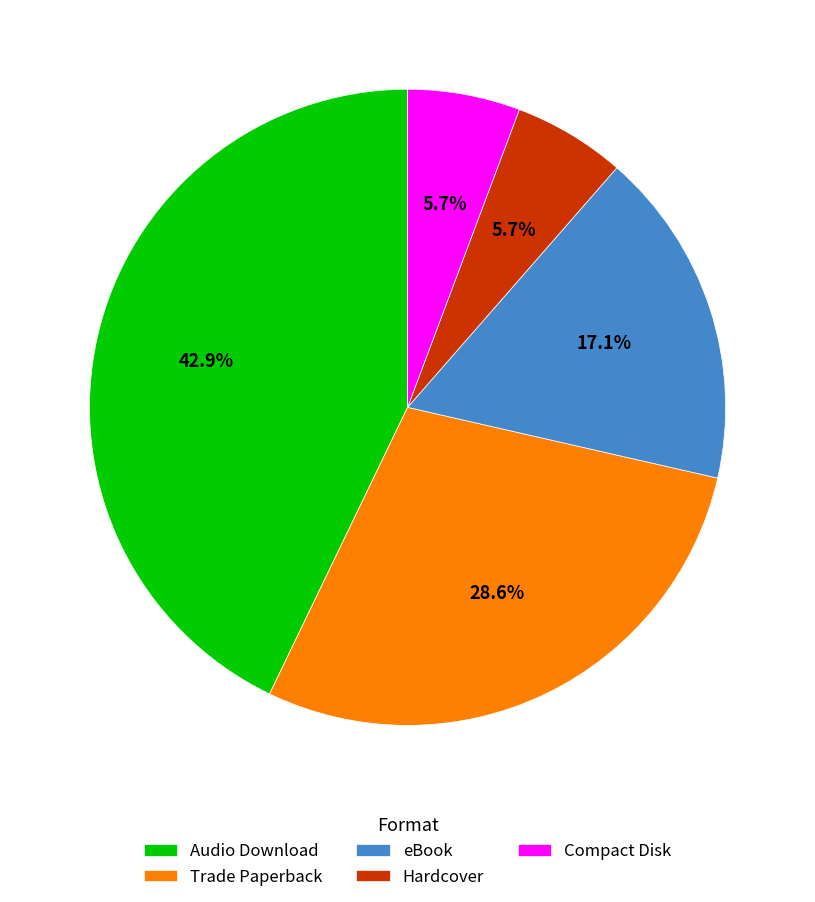

What is the total percentage of Compact Disk and Trade Paperback?

34.3%